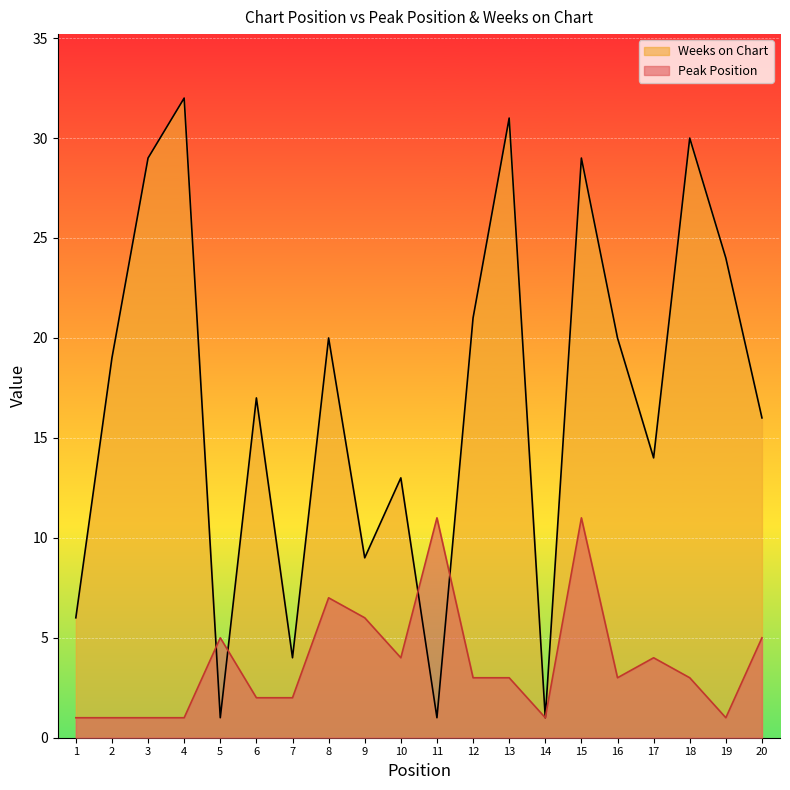

How many lines are shown in the chart?

2